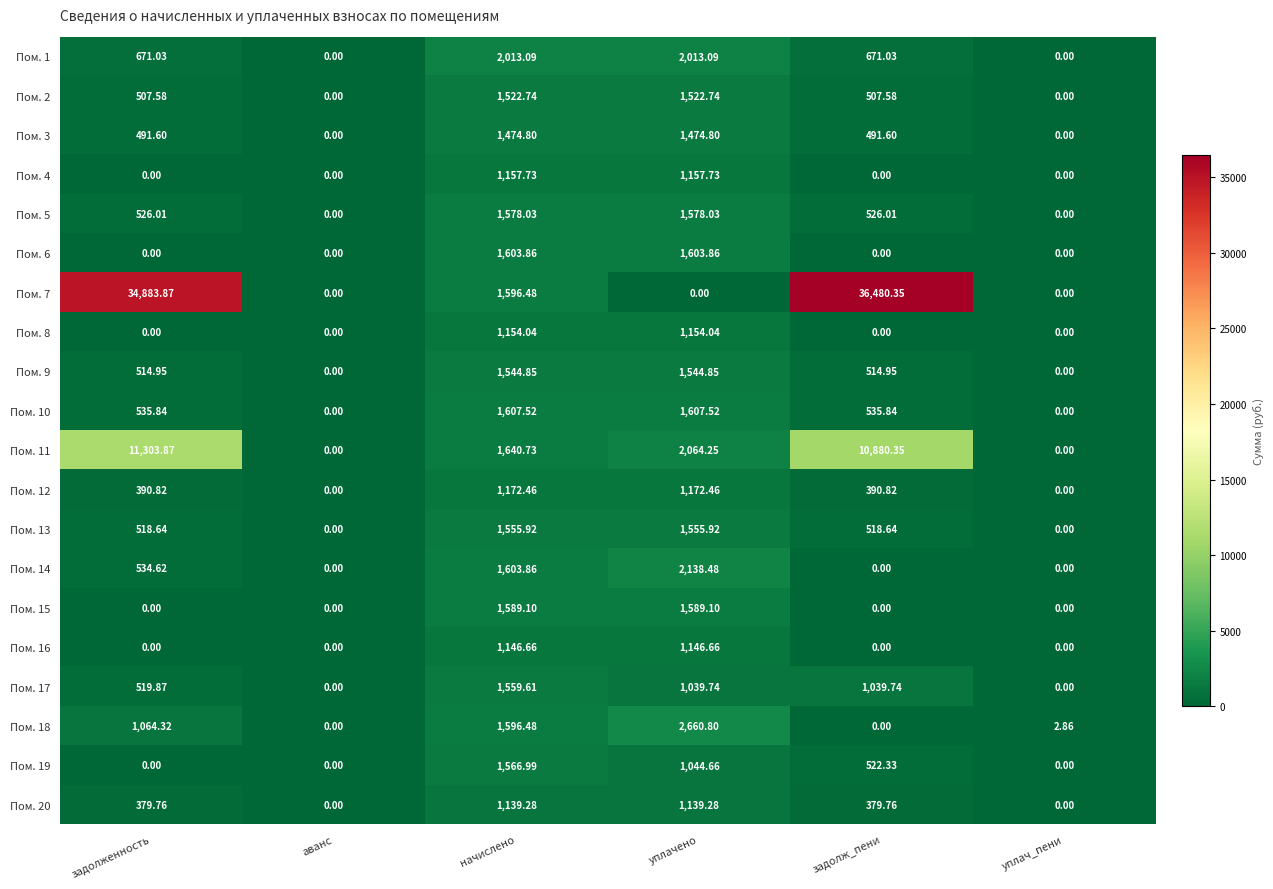

Which label corresponds to the largest value in the chart?

задолж_пени